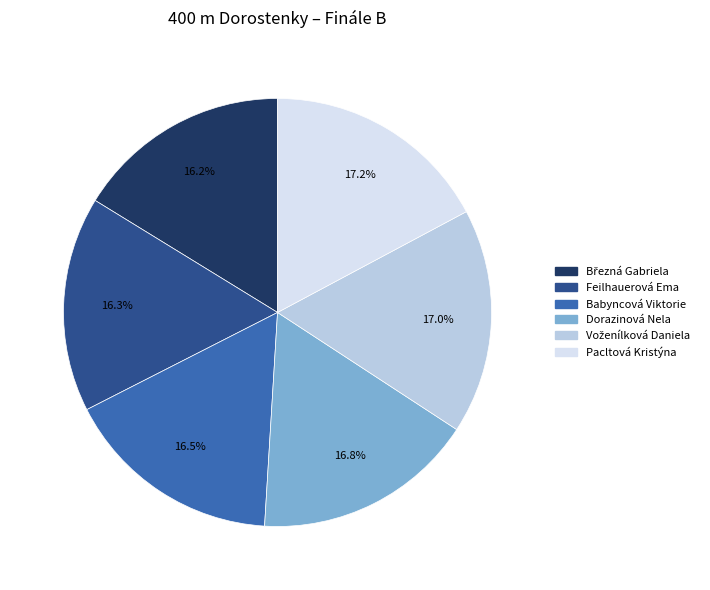

What is the ratio of the value at Dorazinová Nela to the value at Feilhauerová Ema?

1.0